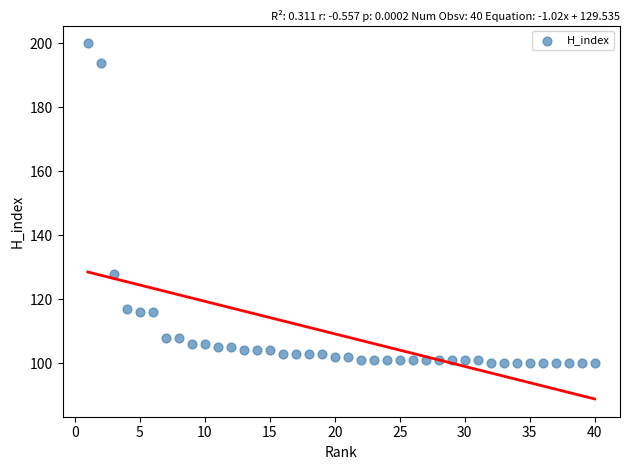

What is the range of Y values (max minus min)?

100